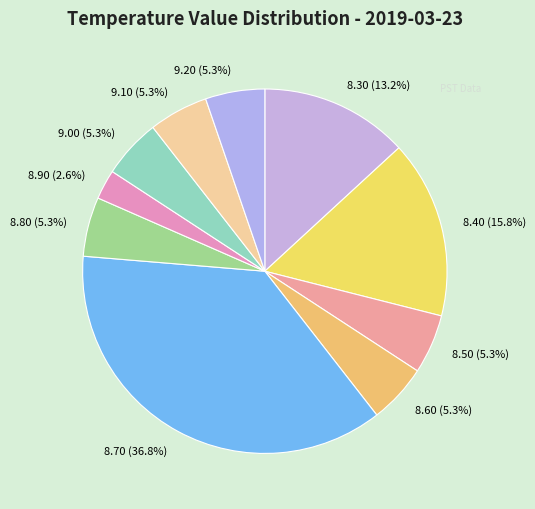

Combined, do 8.90 and 9.10 account for over 50%?

No